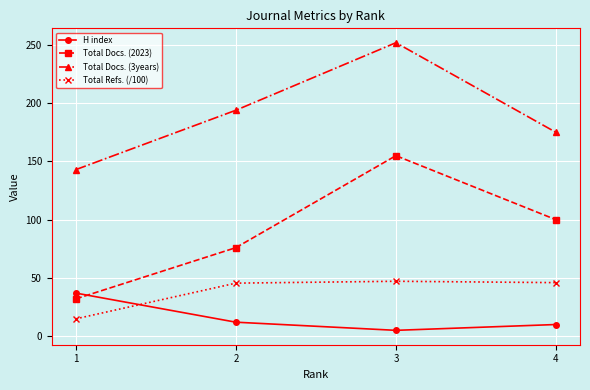

The Total Docs. (3years) series shows 143.0 at 1. True or false?

True